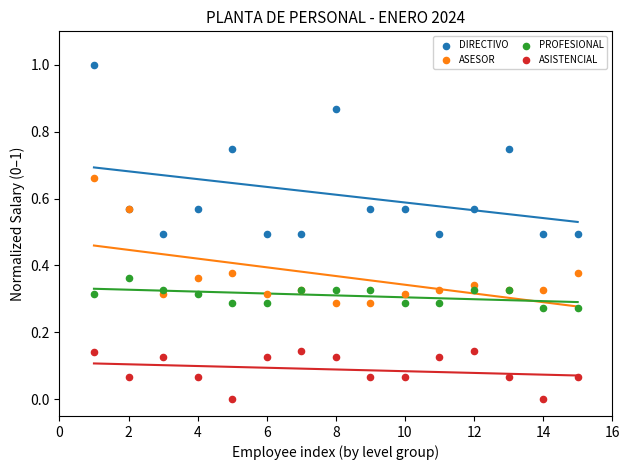

Which series contains the lowest Y value?

ASISTENCIAL